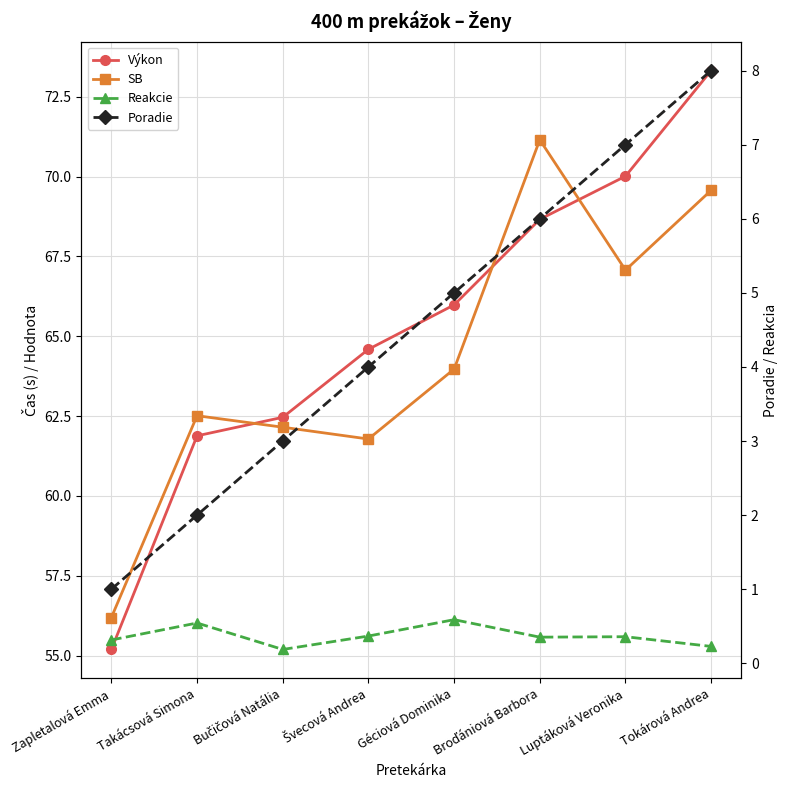

Which series has the largest total across all categories?

Výkon